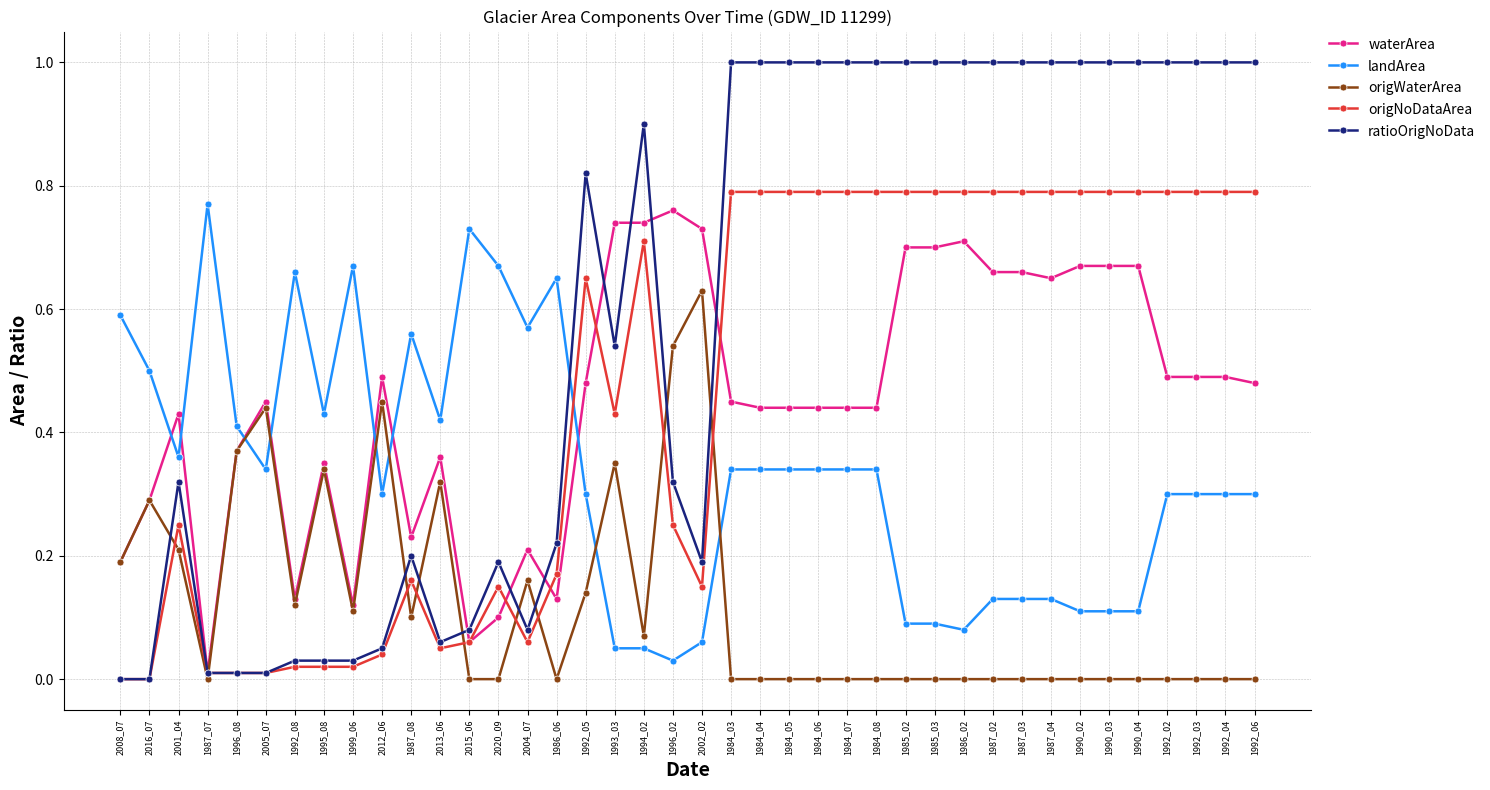

Which series has the largest total across all categories?

ratioOrigNoData